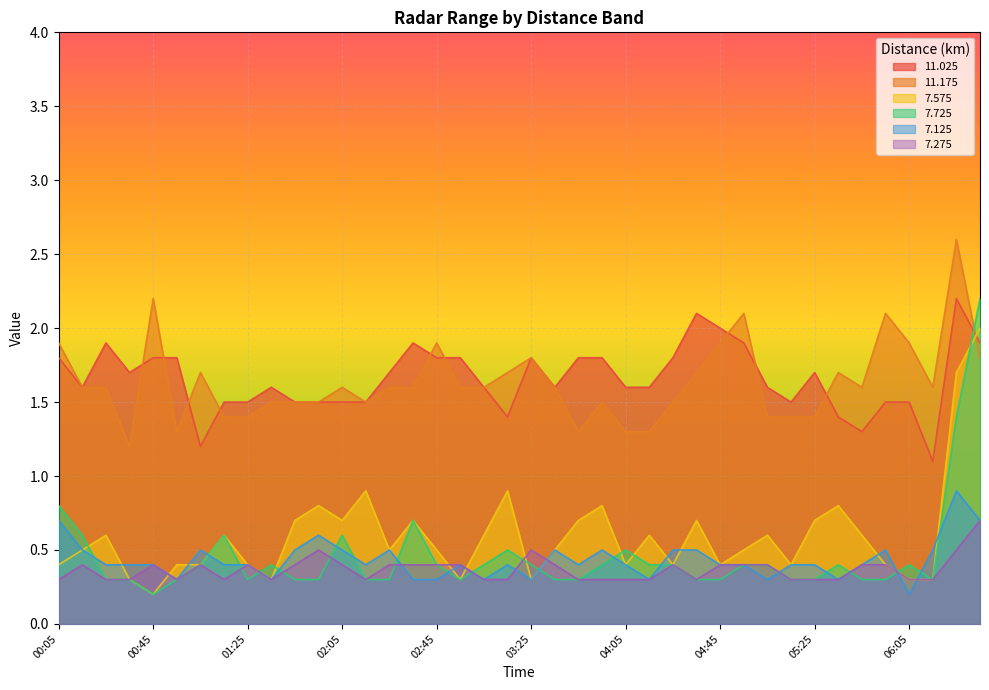

What is the smallest value displayed?

0.2